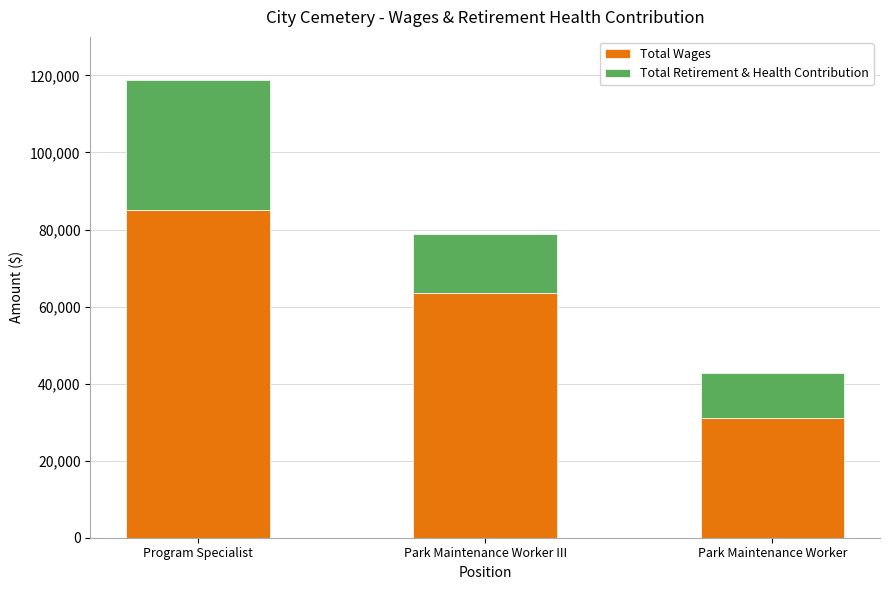

Reading right to left, transcribe the values for Total Wages.

31028	63583	85101